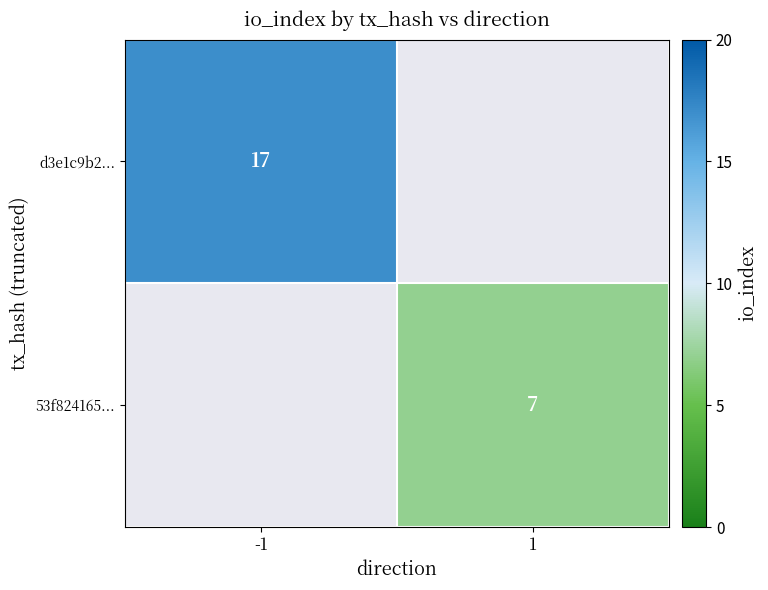

The d3e1c9b2... series shows 17 at -1. True or false?

True